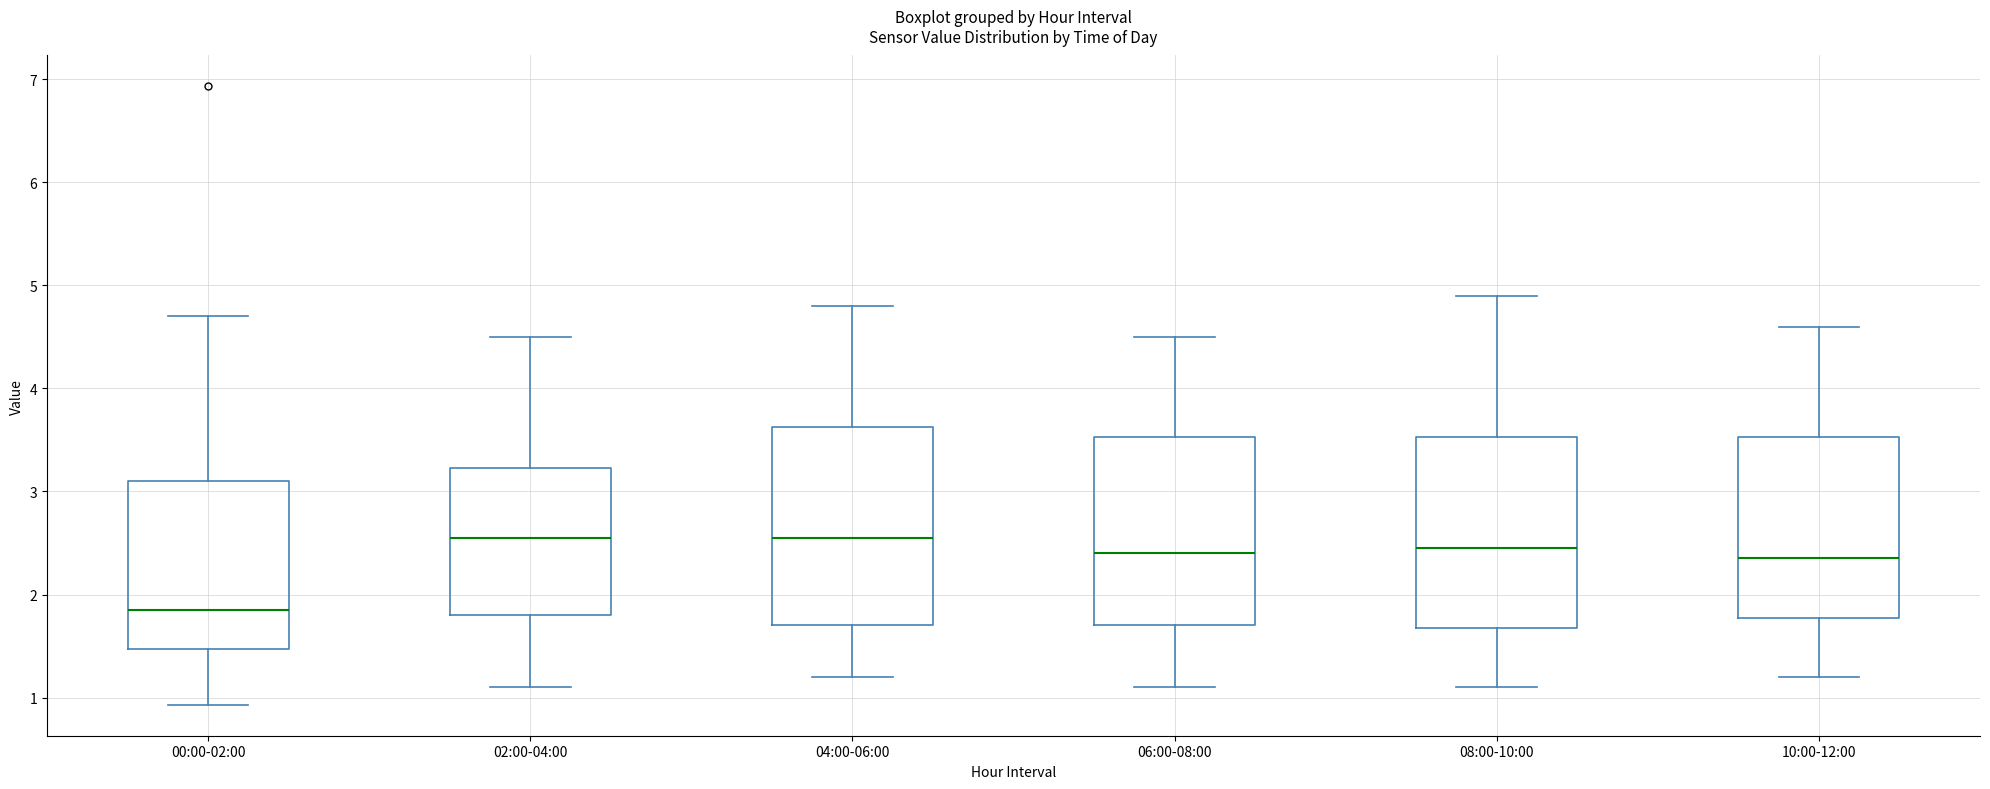

Reading left to right, transcribe this box plot: for each box, give where its median line is, the range the box spans, and where its two whiskers end, as read against the y-axis. The values are not printed on the chart, so give them approximately, as read against the axis.

00:00-02:00: median 1.9, box 1.5 to 3.1, whiskers 0.9 to 4.7
02:00-04:00: median 2.6, box 1.8 to 3.2, whiskers 1.1 to 4.5
04:00-06:00: median 2.6, box 1.7 to 3.6, whiskers 1.2 to 4.8
06:00-08:00: median 2.4, box 1.7 to 3.5, whiskers 1.1 to 4.5
08:00-10:00: median 2.5, box 1.7 to 3.5, whiskers 1.1 to 4.9
10:00-12:00: median 2.4, box 1.8 to 3.5, whiskers 1.2 to 4.6